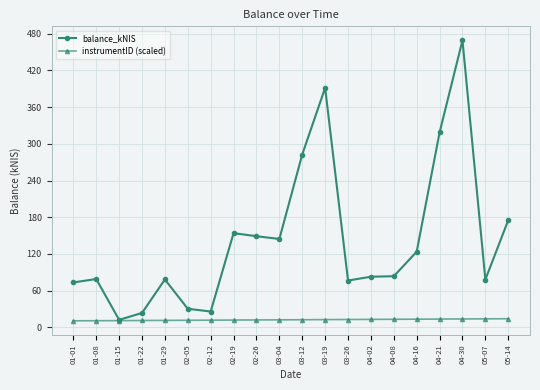

How many lines are shown in the chart?

2